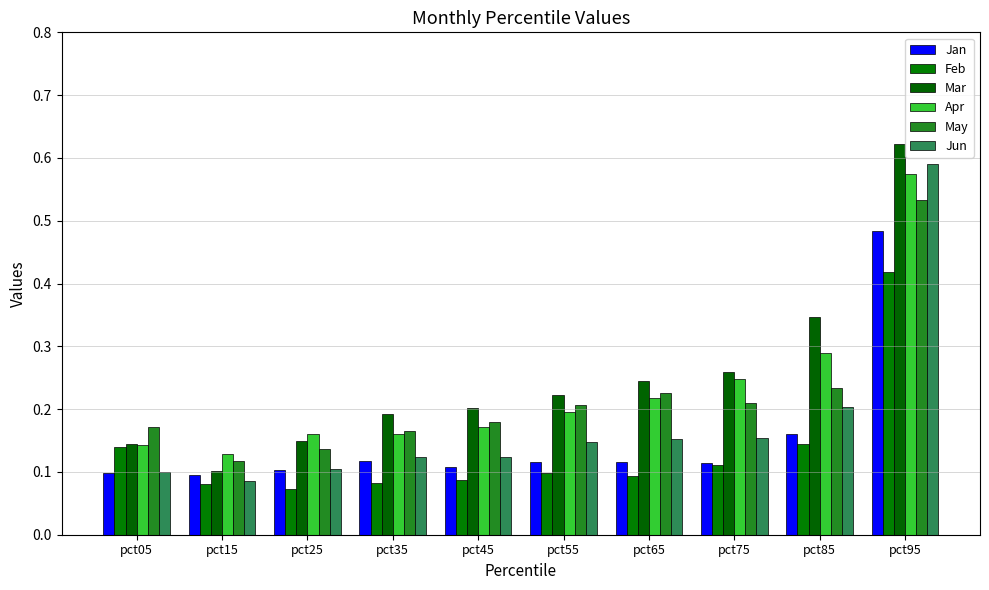

At which category is the sum across all series the highest?

pct95